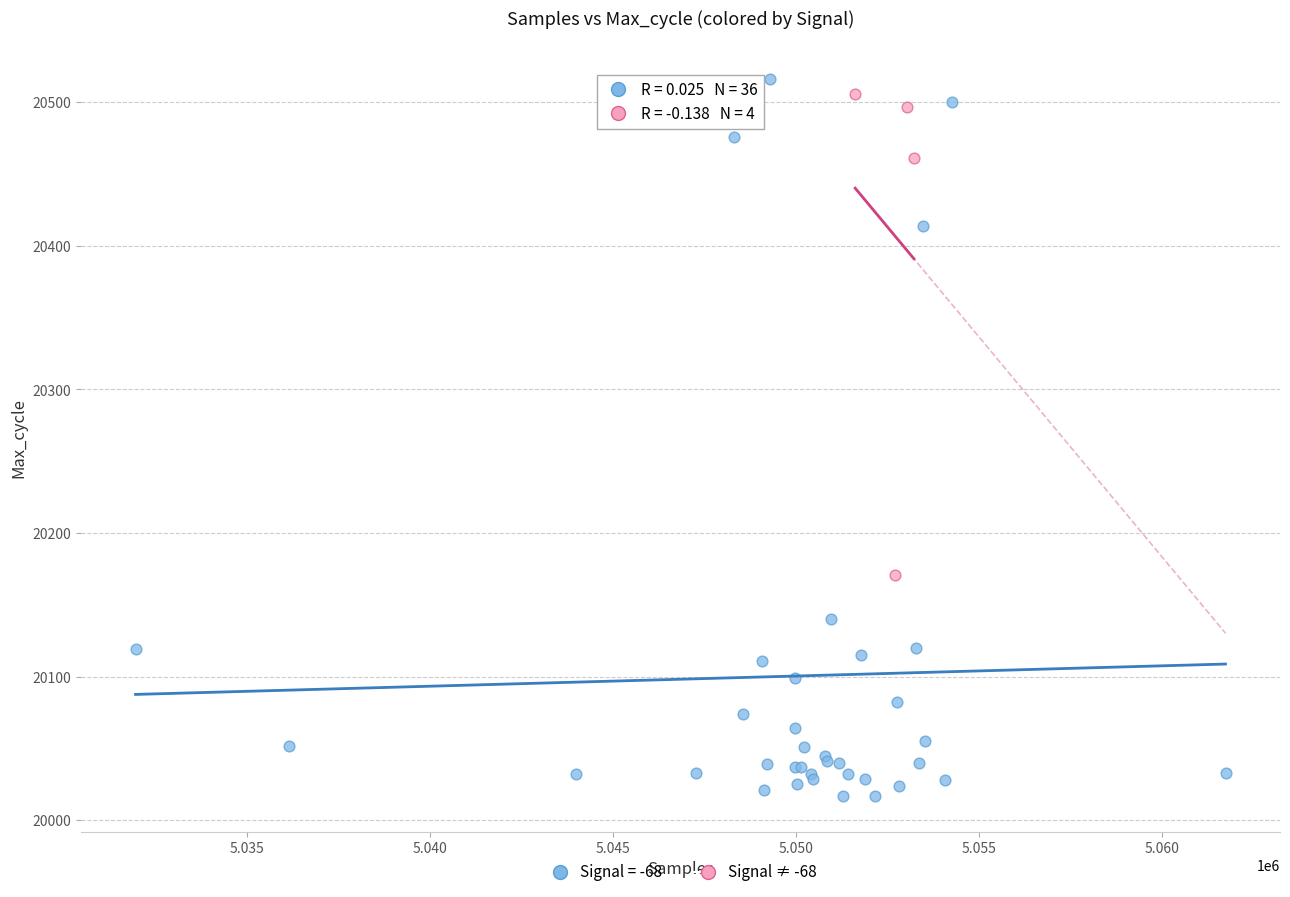

Which series has the largest Y range (max minus min)?

Signal = -68